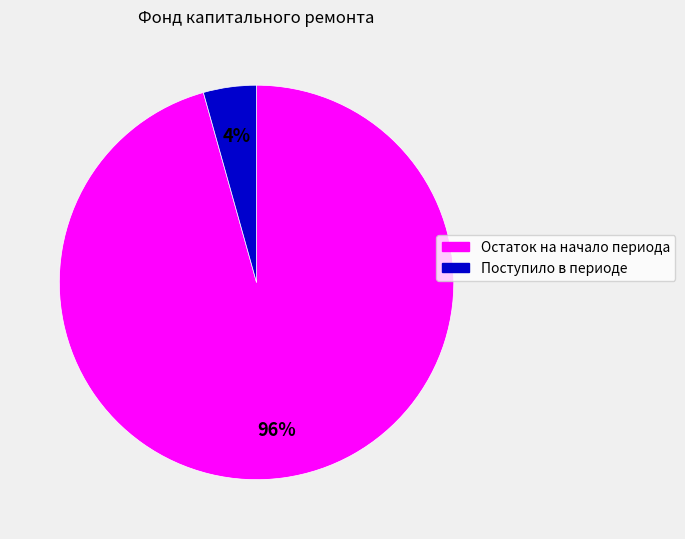

The Остаток на начало периода slice represents 96% of the pie. True or false?

True